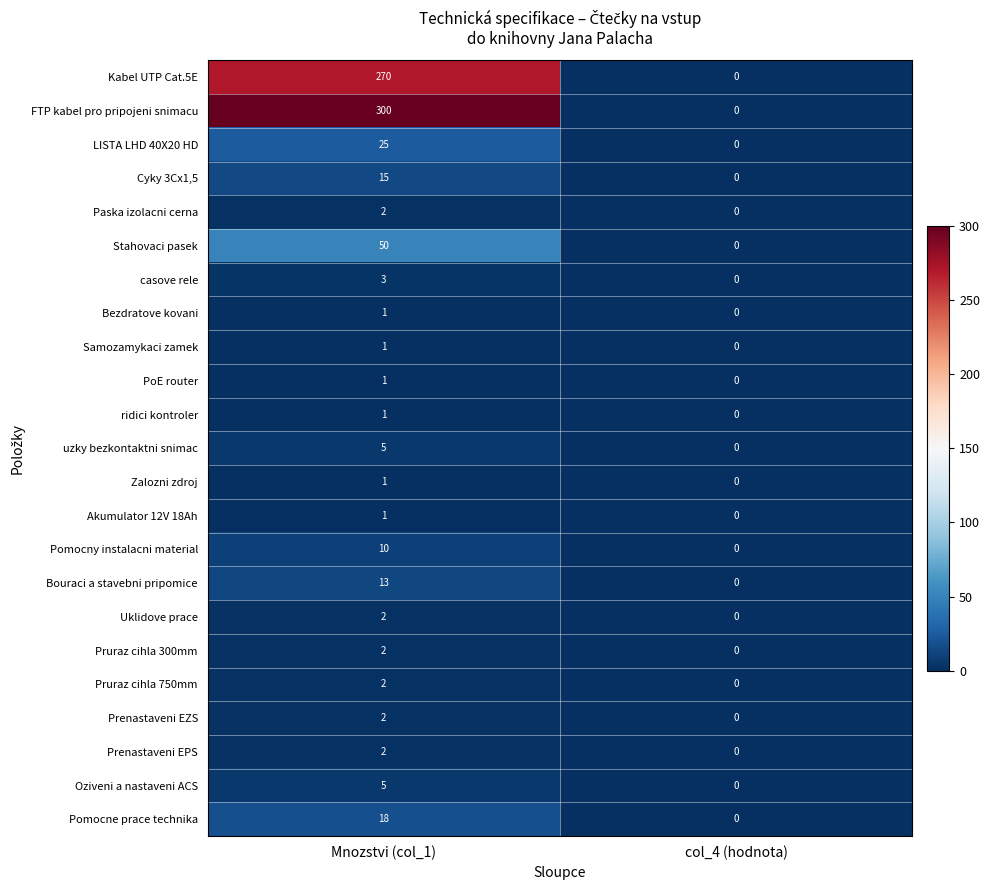

List the labels in order of Samozamykaci zamek value, smallest first.

col_4 (hodnota), Mnozstvi (col_1)